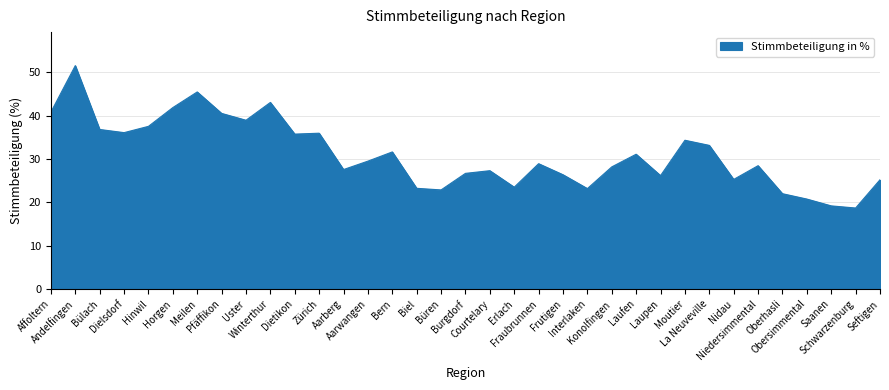

What is the change in value from Konolfingen to Nidau?

-2.9